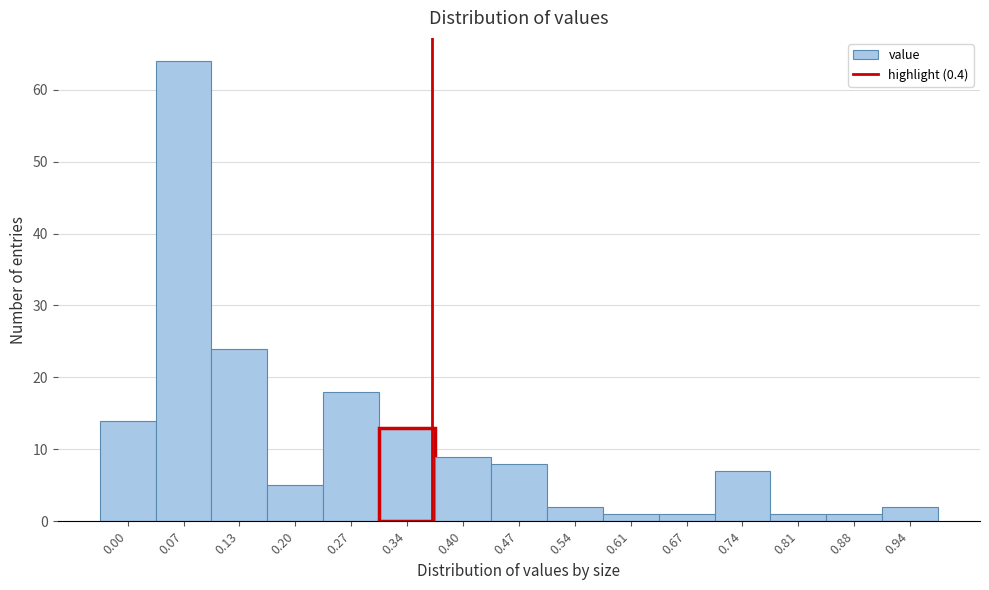

Reading right to left, transcribe all the data shown in this chart.

2	1	1	7	1	1	2	8	9	13	18	5	24	64	14